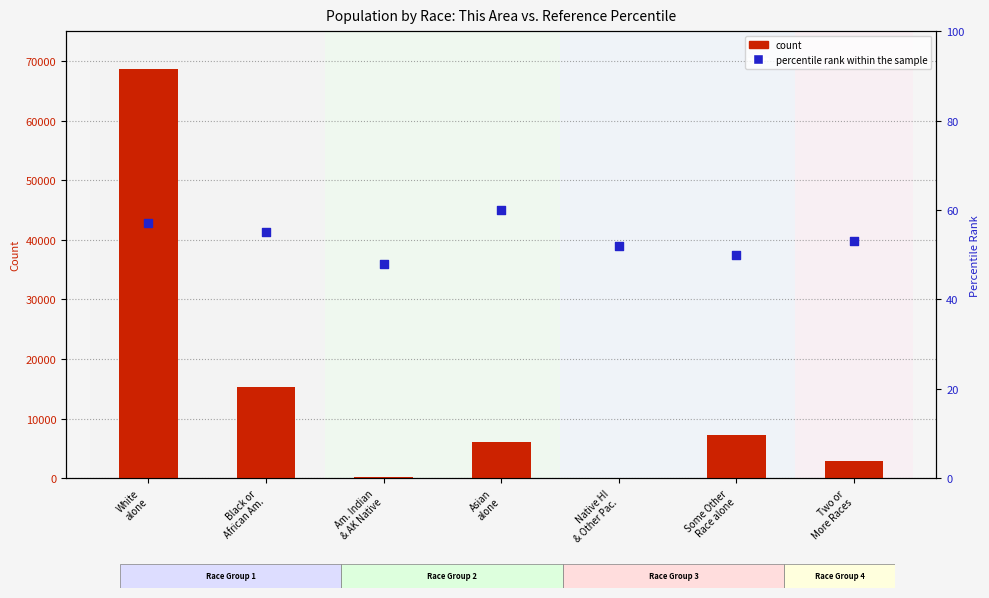

At which category is the sum across all series the highest?

White
alone